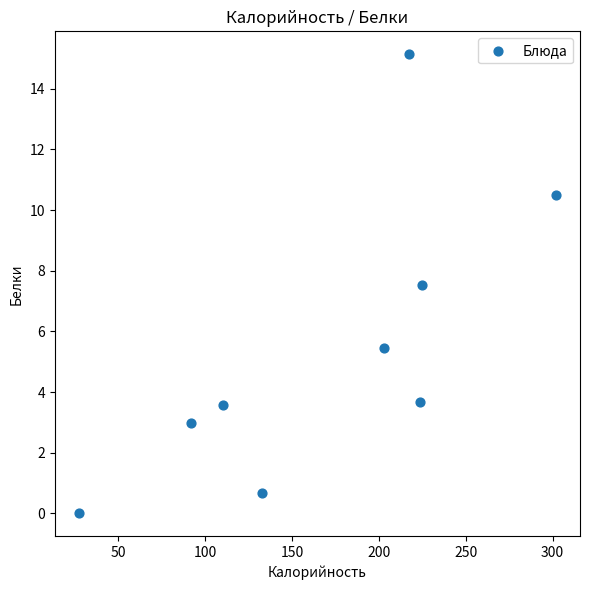

What is the range of Y values (max minus min)?

15.1